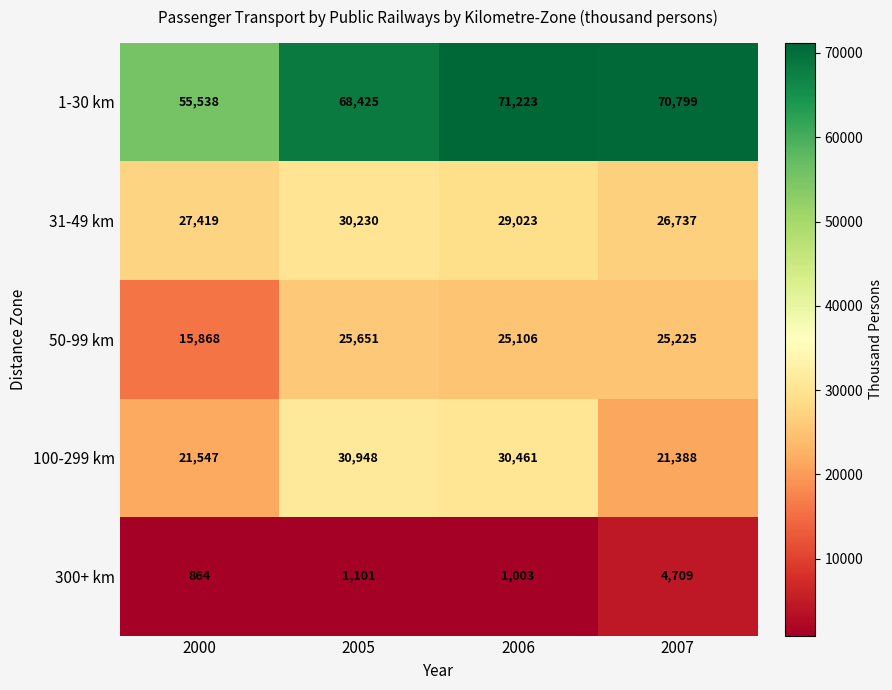

What is the difference between the highest and lowest values at 2000?

54674